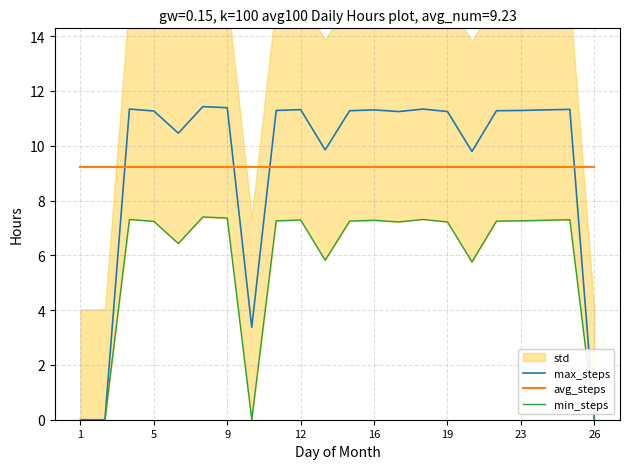

The value of max_steps at 12 is 18.8. True or false?

False